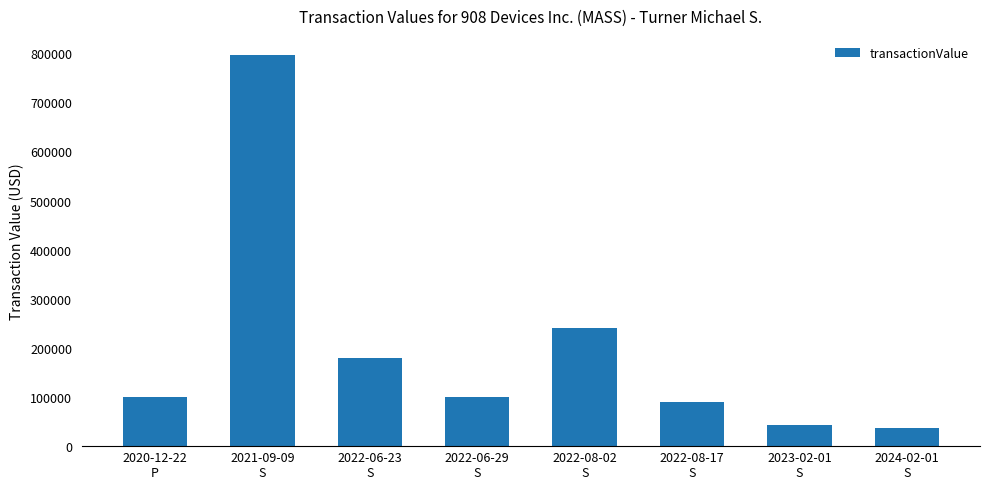

Is it true that the value at 2022-06-29
S is 63765?

False